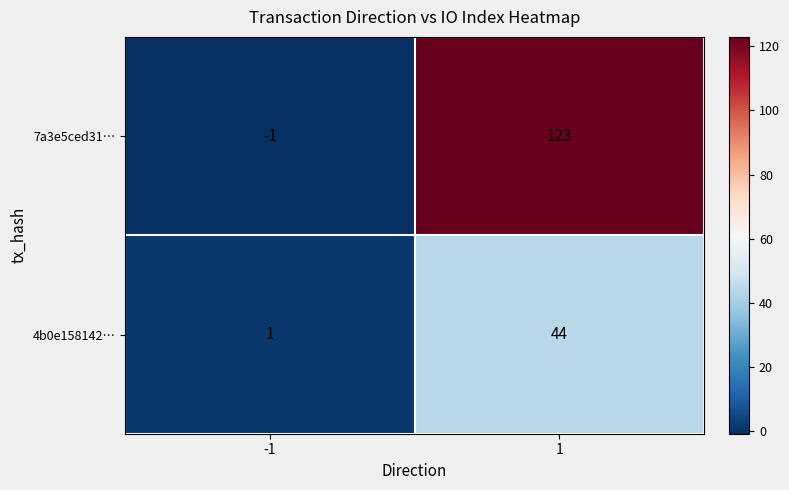

Reading left to right, transcribe all the data shown in this chart.

7a3e5ced31…: -1=-1	1=123
4b0e158142…: -1=1	1=44